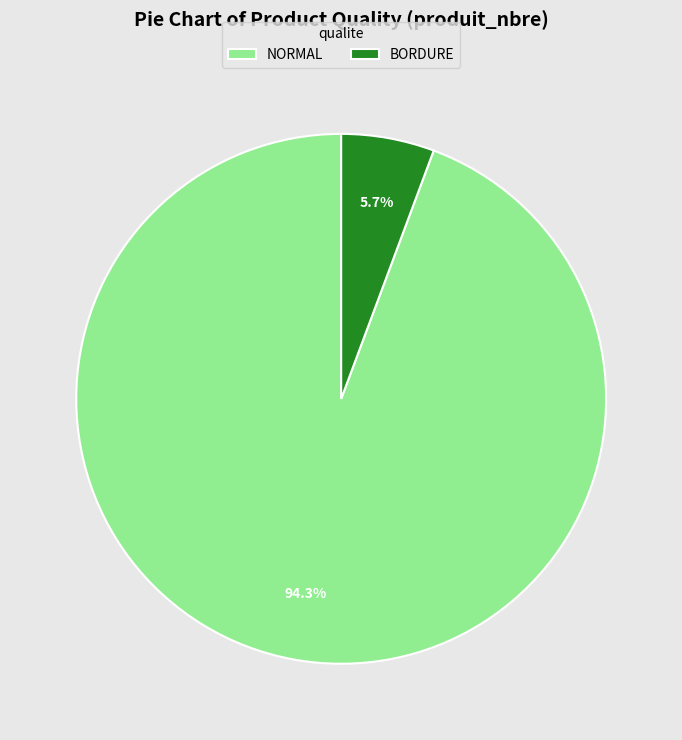

What is the majority slice?

NORMAL